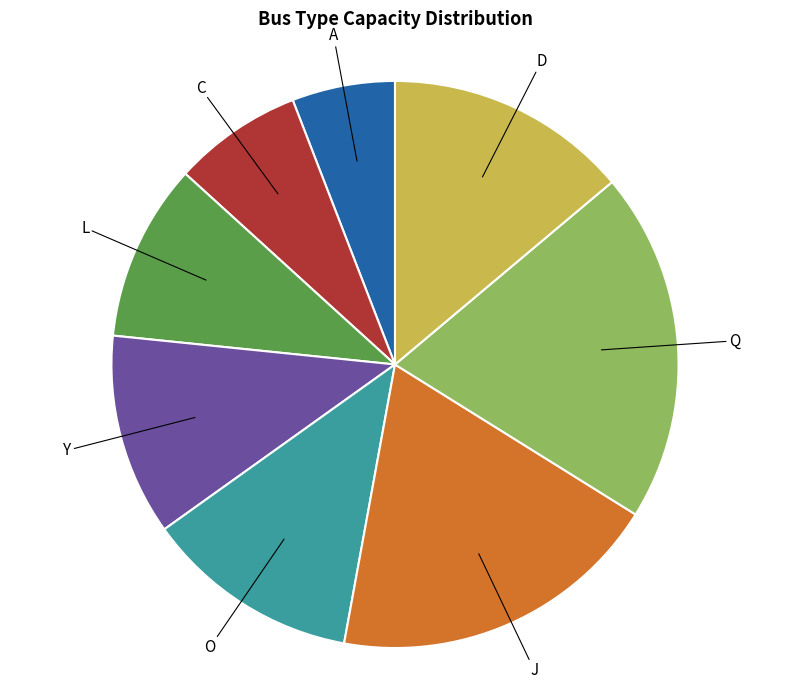

What is the largest slice in the pie chart?

Q